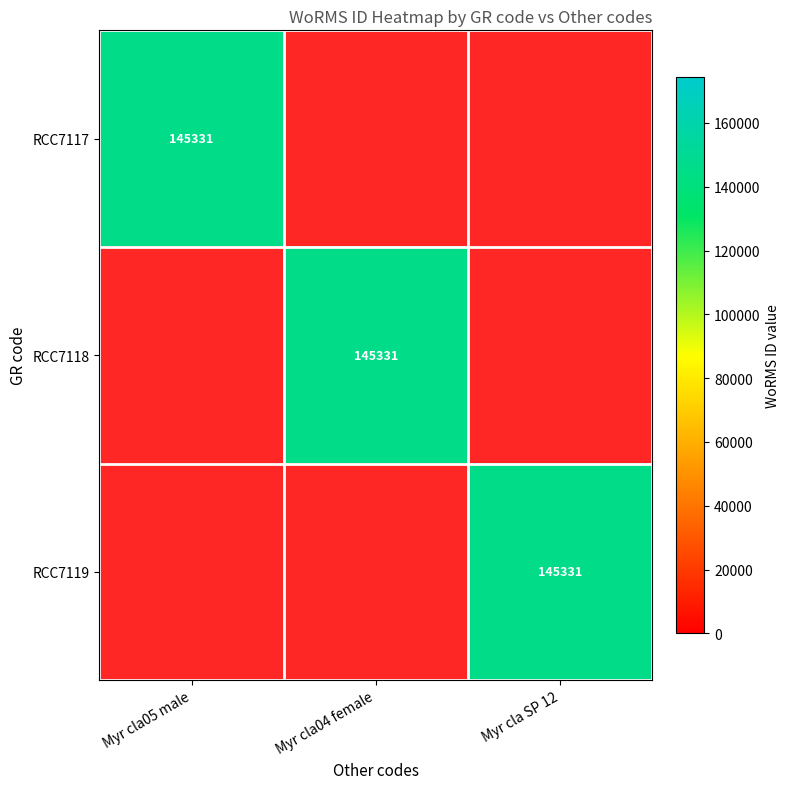

What is the spread (max minus min) of values at Myr cla SP 12?

145331